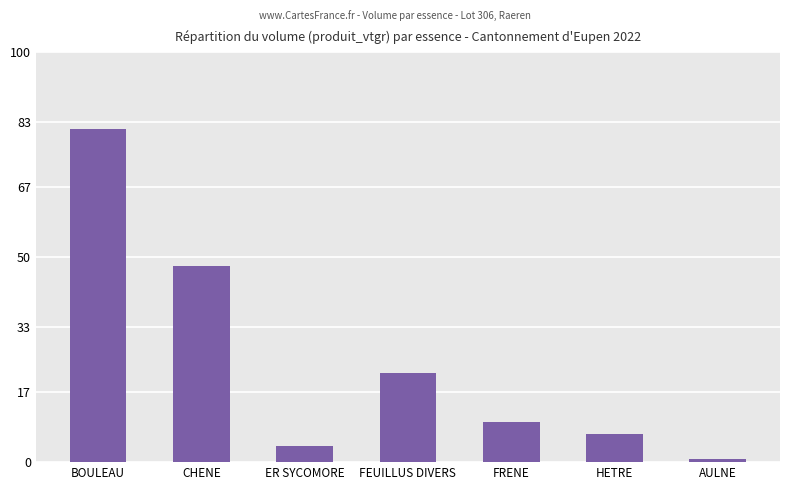

What is the difference between the maximum and minimum values?

80.5